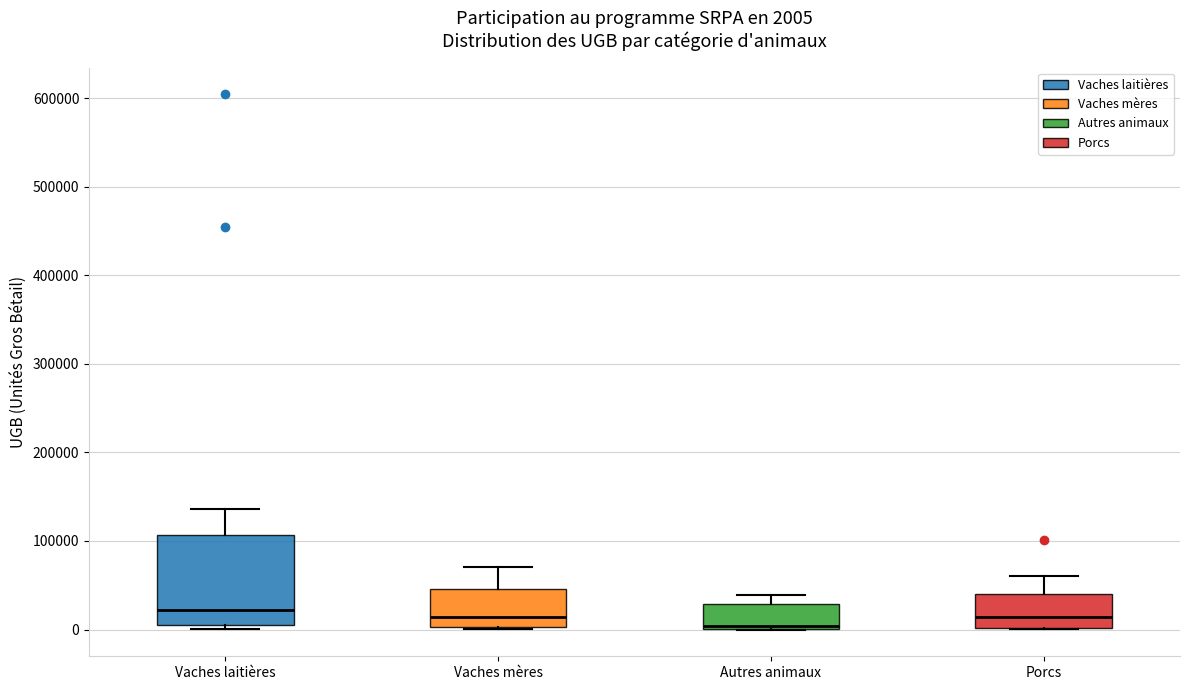

Which box is the tallest, from its lower edge to its upper edge?

Vaches laitières